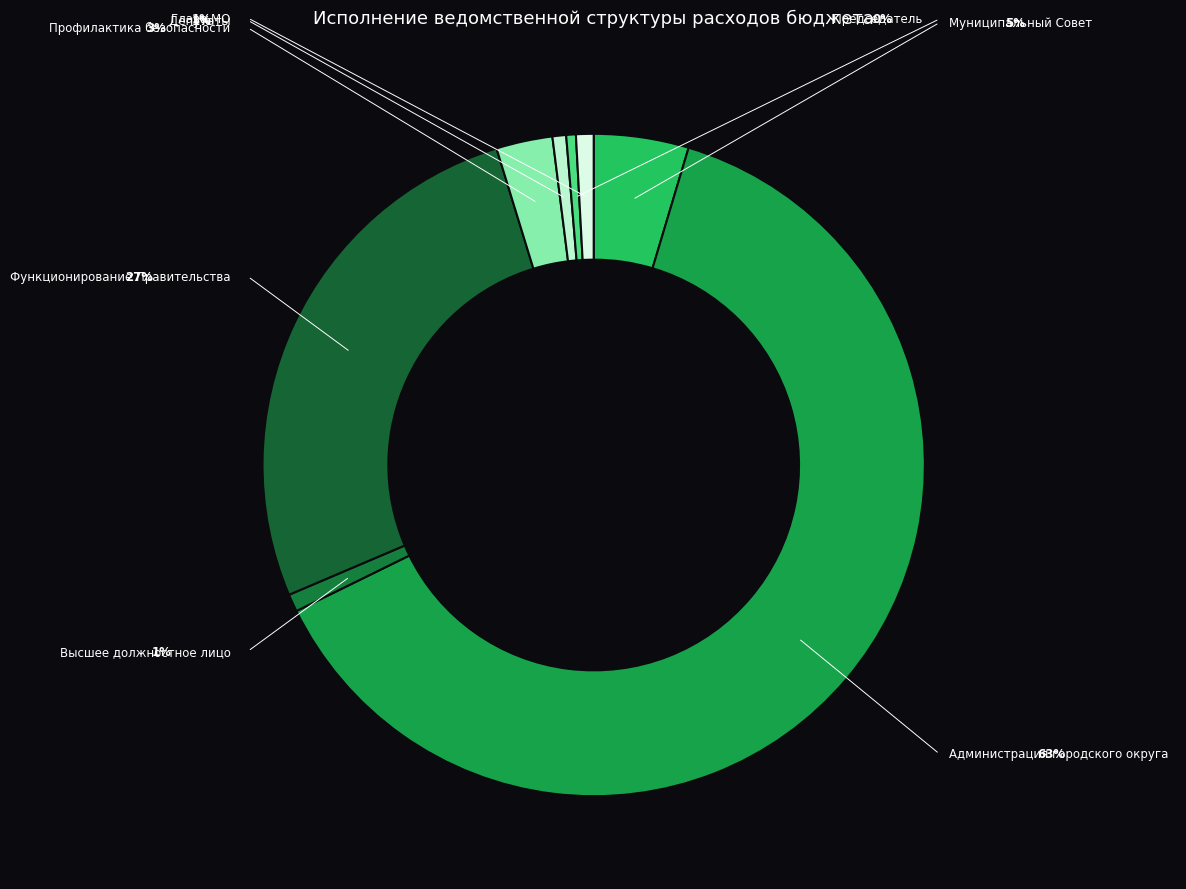

Which category has the smallest portion of the pie?

Председатель представительного органа